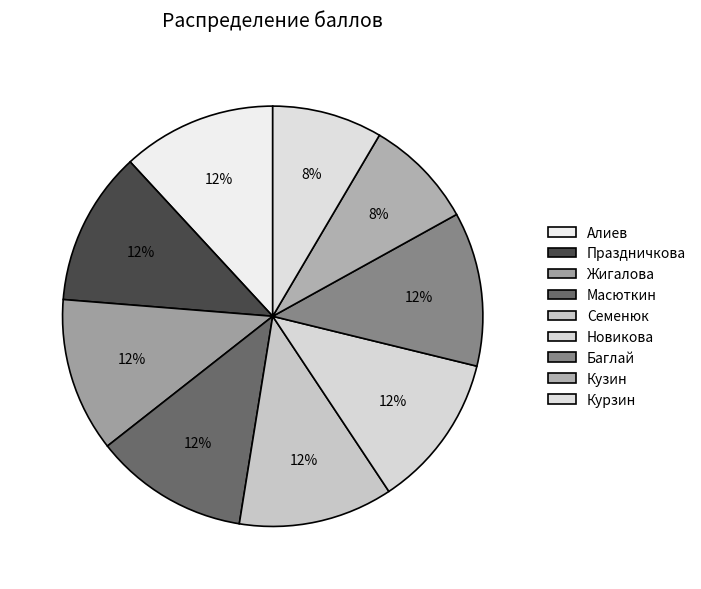

True or false: Новикова accounts for 24% of the total.

False